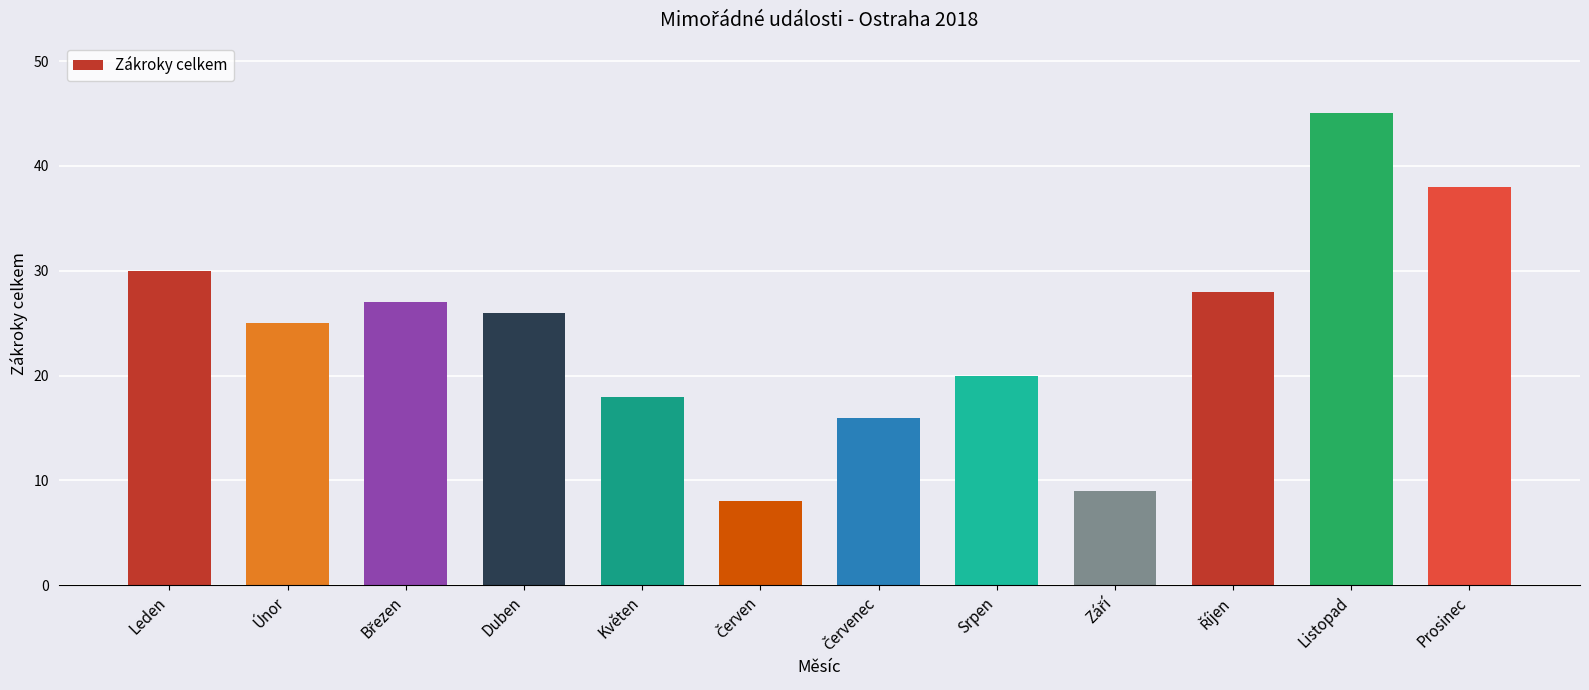

Is it true that the value at Listopad is 13?

False